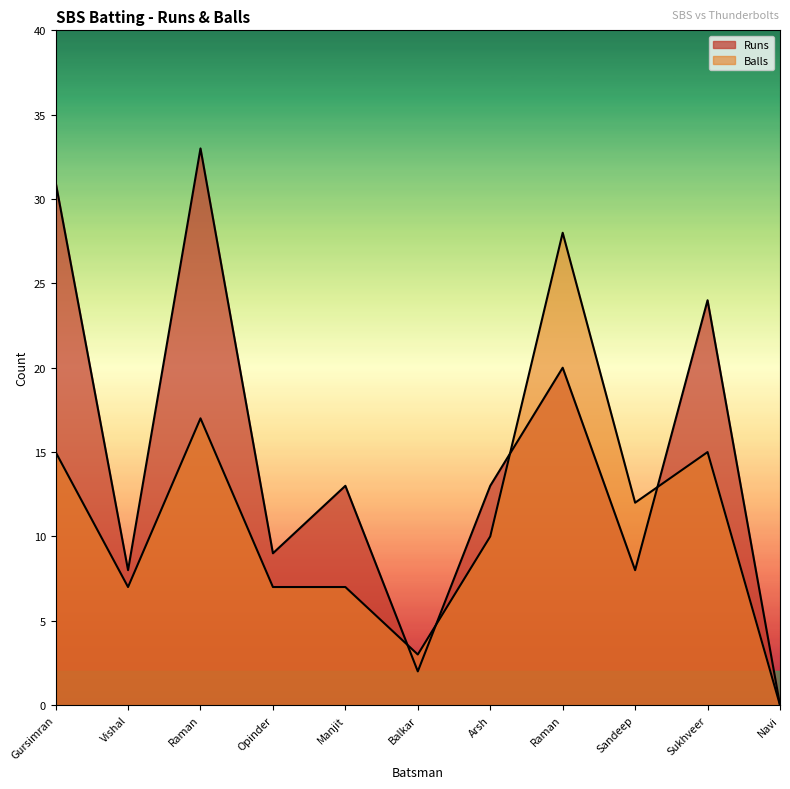

Rank the series by their maximum value, from highest to lowest.

Runs, Balls